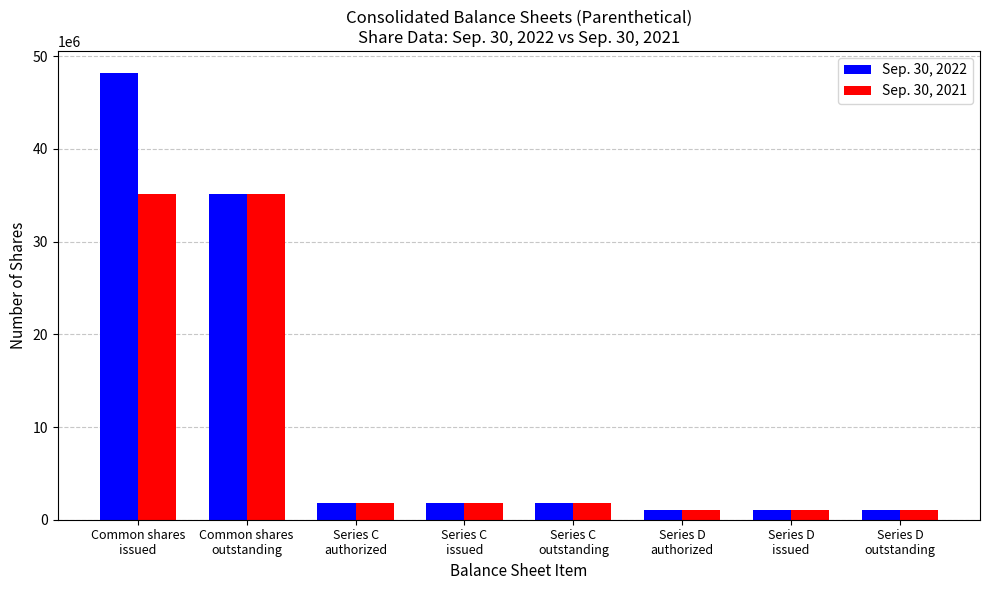

Which series has the widest spread of values?

Sep. 30, 2022